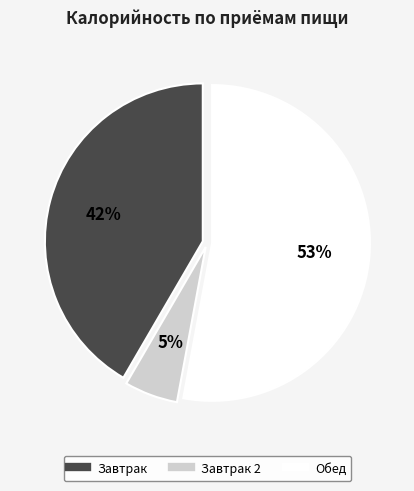

Count the number of slices in the pie.

3